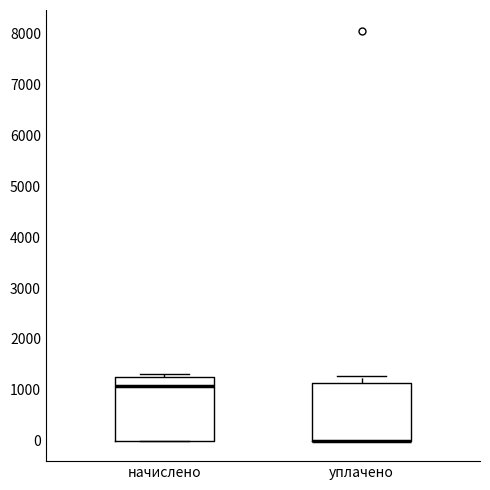

Comparing the boxes themselves (not the whiskers), which one is the tallest?

начислено